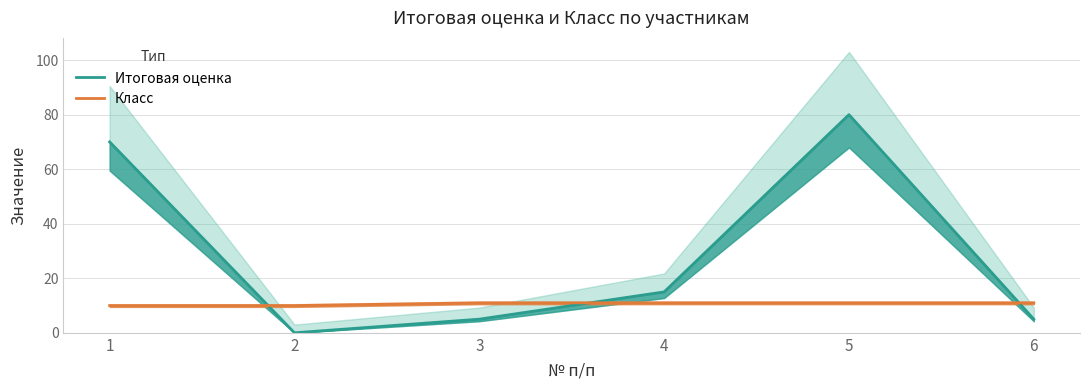

At which category is the sum across all series the highest?

5